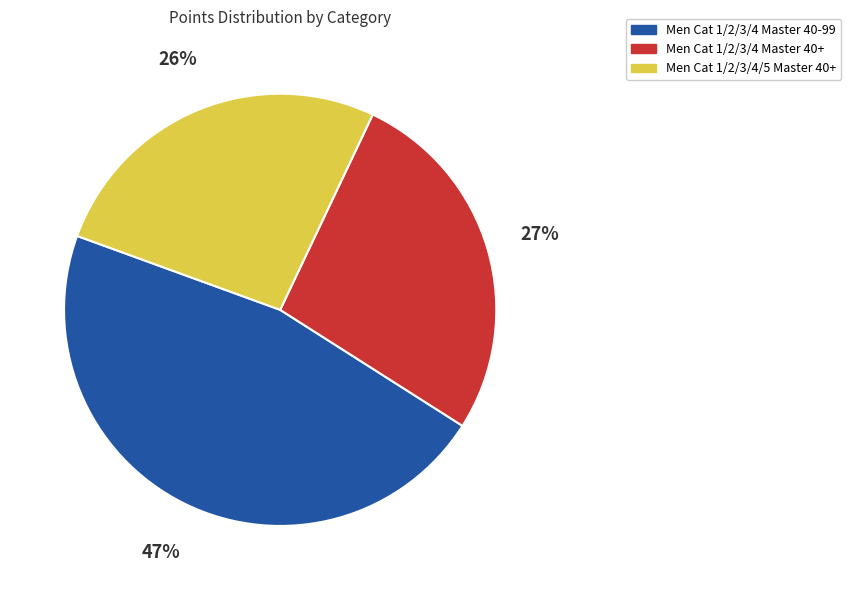

Which category has the biggest portion of the pie?

Men Cat 1/2/3/4 Master 40-99